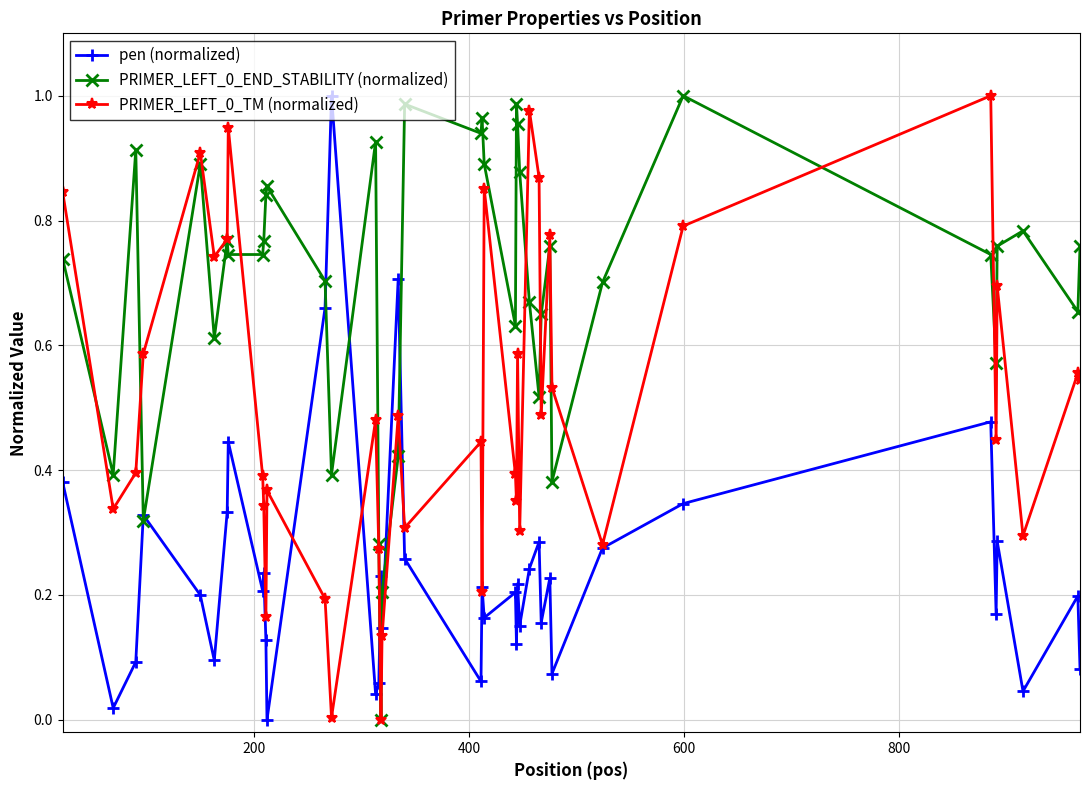

True or false: PRIMER_LEFT_0_TM (normalized) has more than 2 interior local peaks.

True